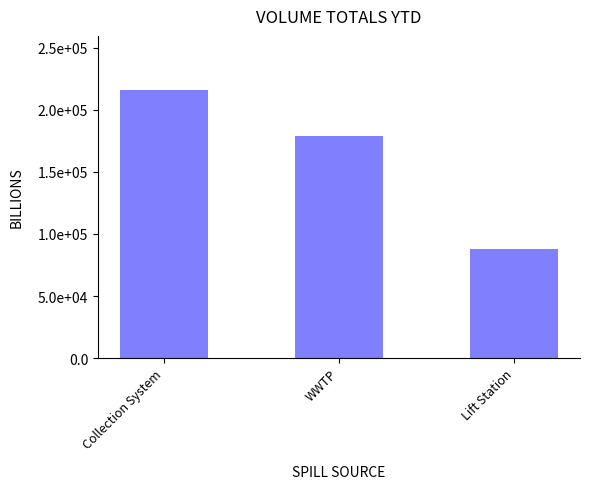

List the labels in order of value, largest first.

Collection System, WWTP, Lift Station